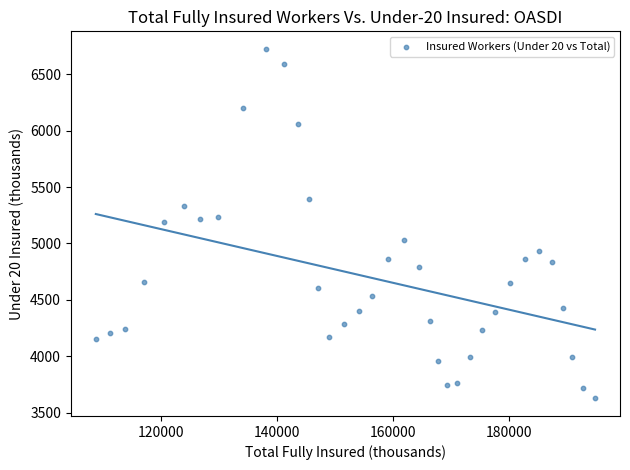

What is the range of X values (max minus min)?

86134